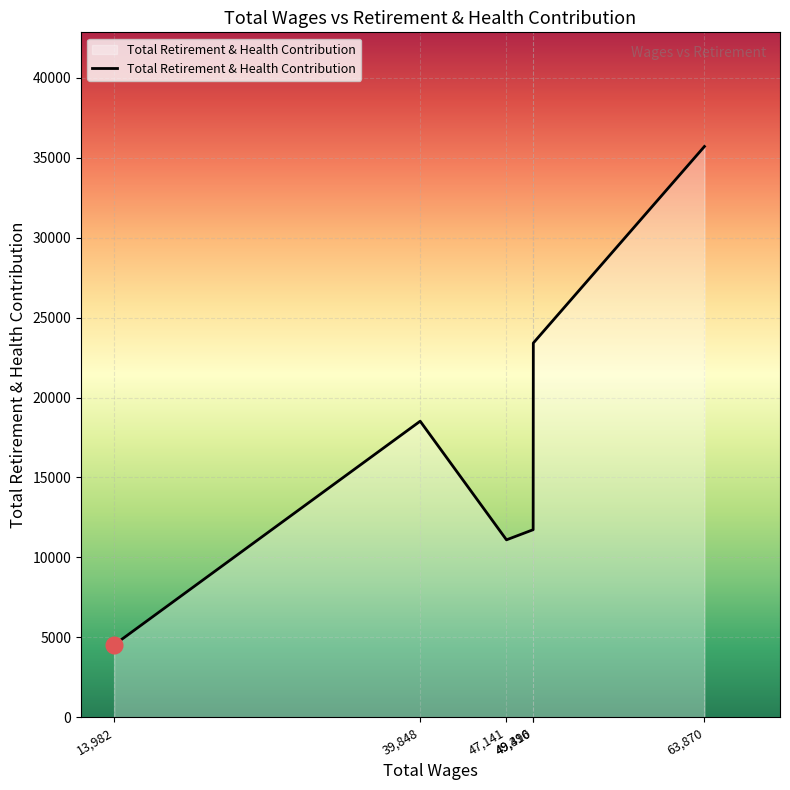

How many interior local valleys (lower than both neighbors) does the data have?

1